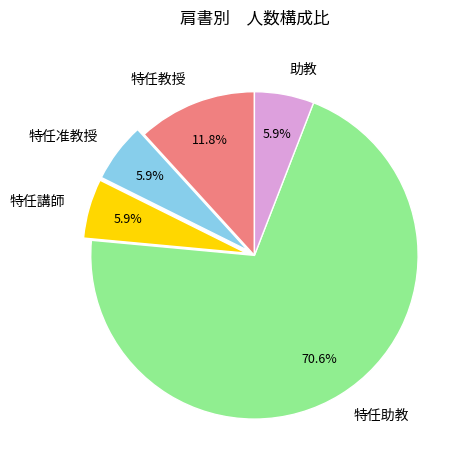

The 特任教授 slice represents 12% of the pie. True or false?

True